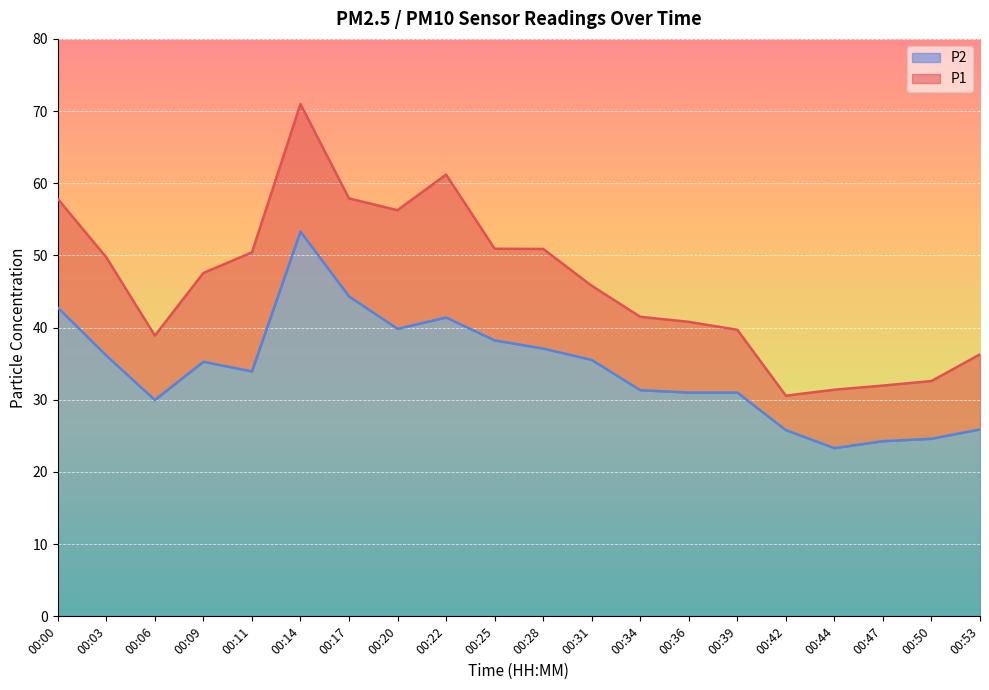

At how many categories does at least one series exceed 39?

14